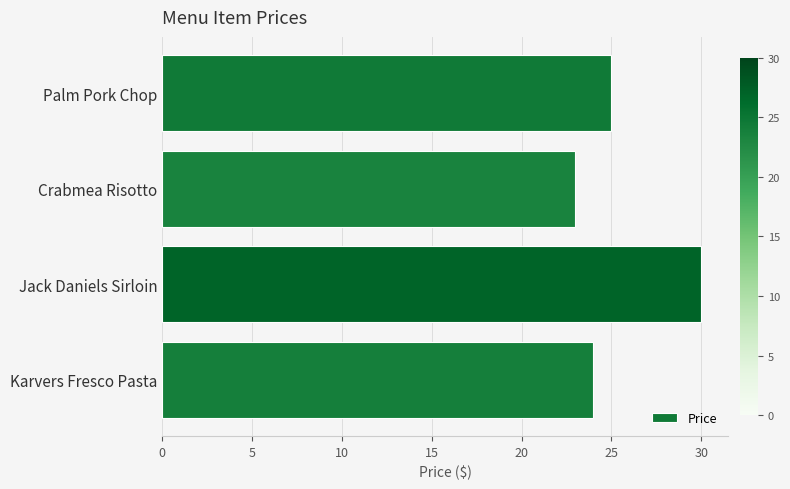

Is it true that the value at Palm Pork Chop is 33?

False